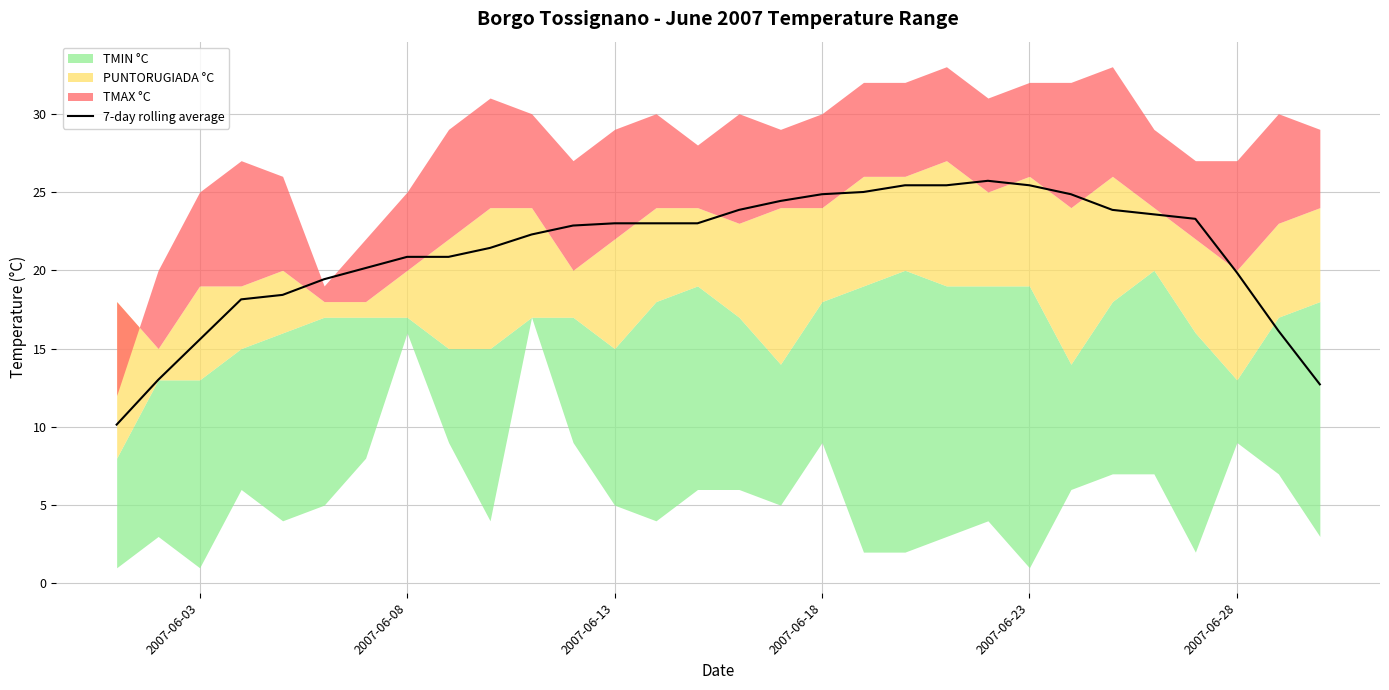

What is the maximum value for 7-day rolling average?

25.7